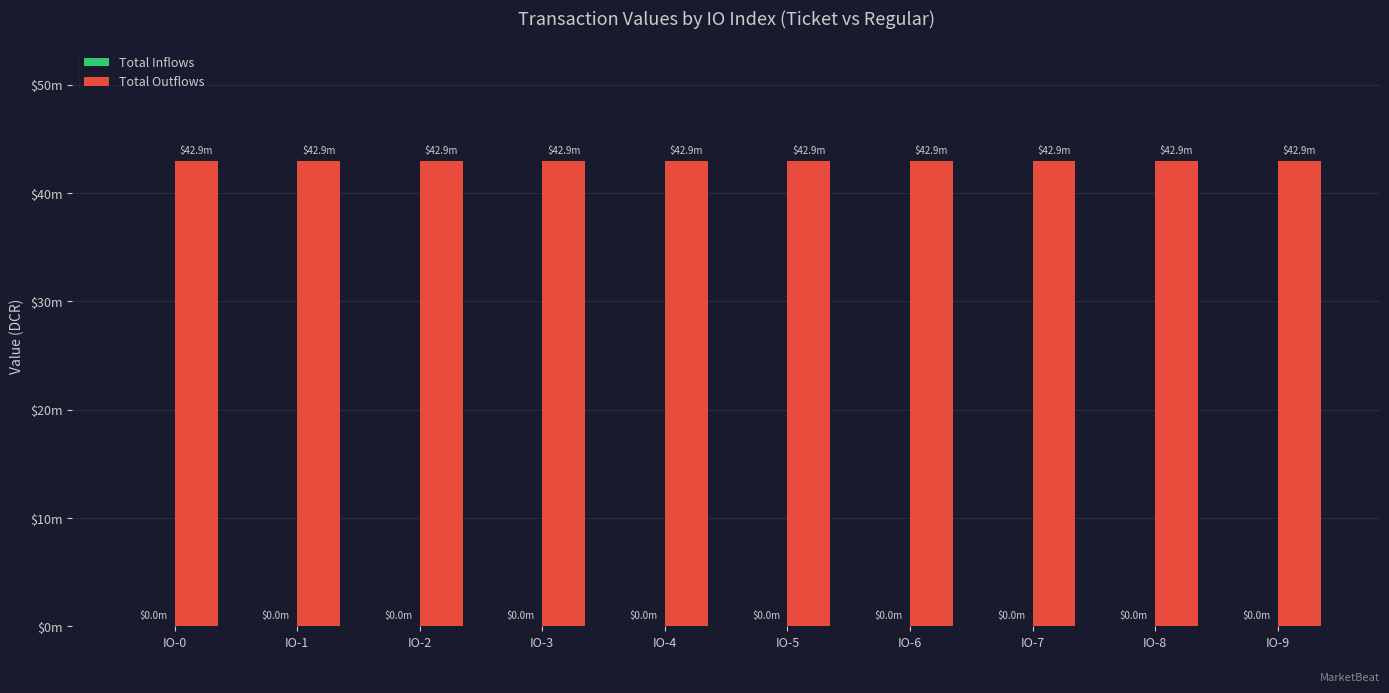

The value of Total Outflows at IO-0 is 76.8. True or false?

False